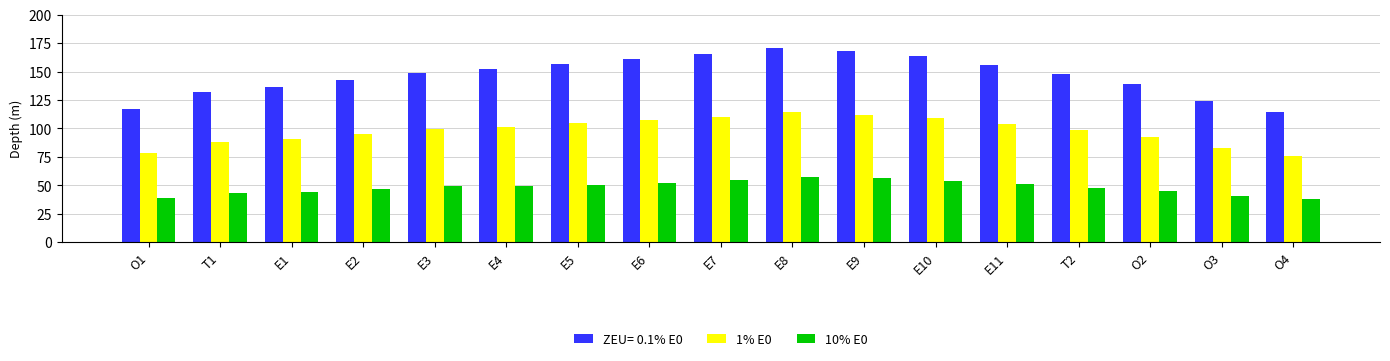

What is the average value of the 1% E0 series?

97.9